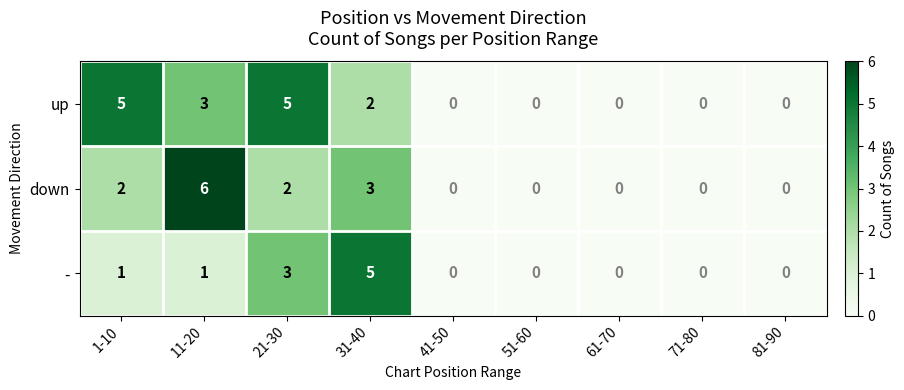

Reading right to left, list all the values displayed in this chart.

up: 81-90=0	71-80=0	61-70=0	51-60=0	41-50=0	31-40=2	21-30=5	11-20=3	1-10=5
down: 81-90=0	71-80=0	61-70=0	51-60=0	41-50=0	31-40=3	21-30=2	11-20=6	1-10=2
-: 81-90=0	71-80=0	61-70=0	51-60=0	41-50=0	31-40=5	21-30=3	11-20=1	1-10=1